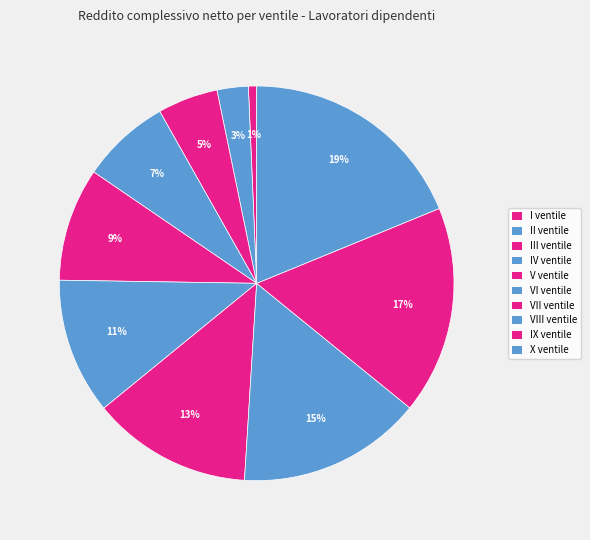

Which has a higher value, VII ventile or V ventile?

VII ventile